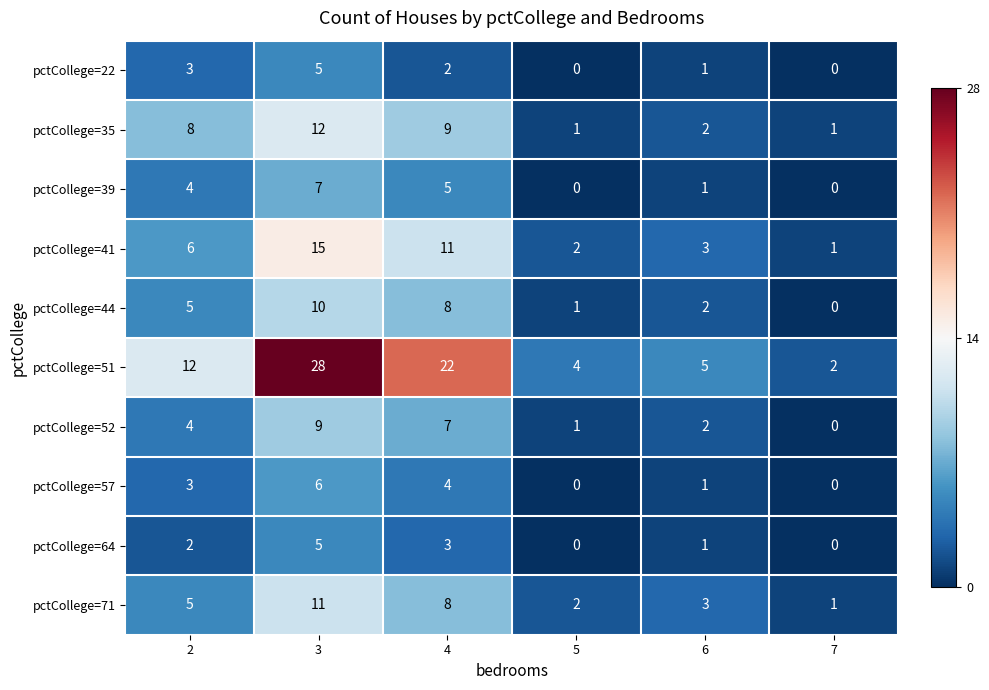

List the labels in order of pctCollege=52 value, largest first.

3, 4, 2, 6, 5, 7